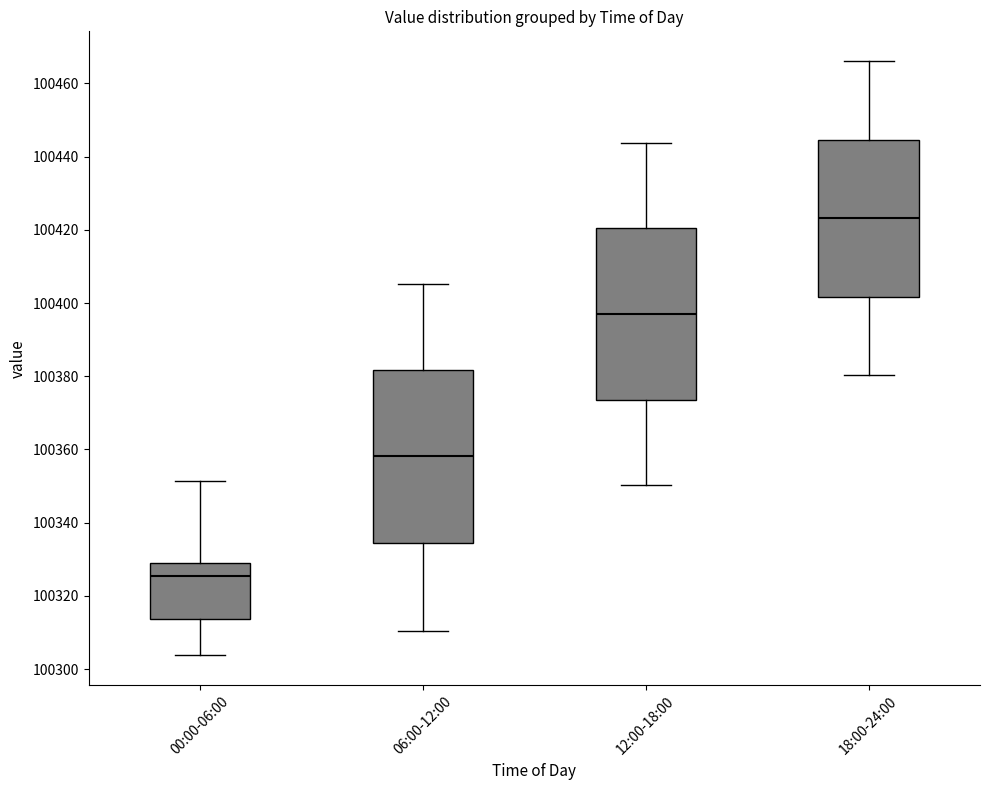

Which box has the lowest median line?

00:00-06:00